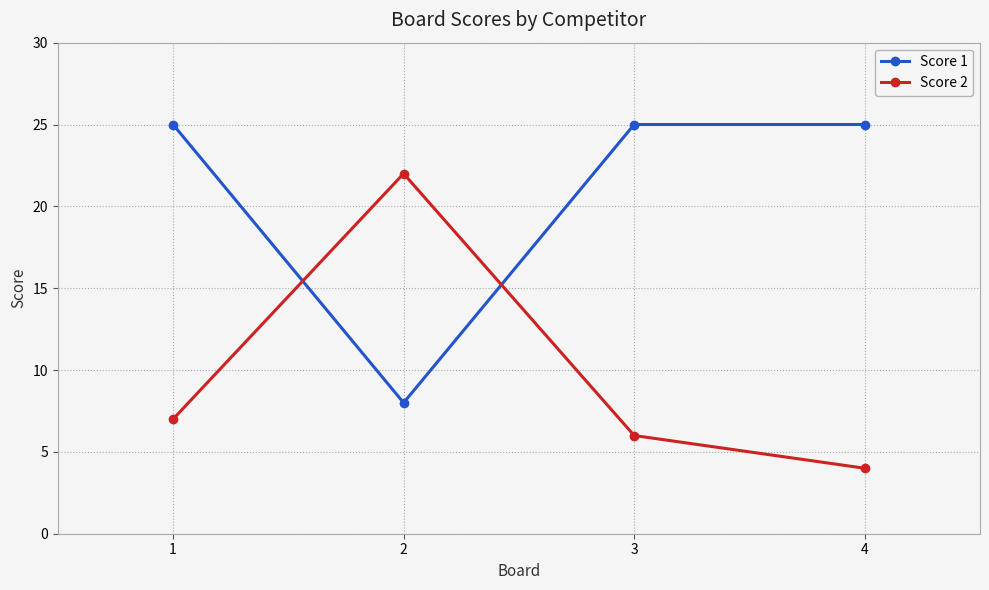

Between 3 and 4, which series saw the biggest shift?

Score 2